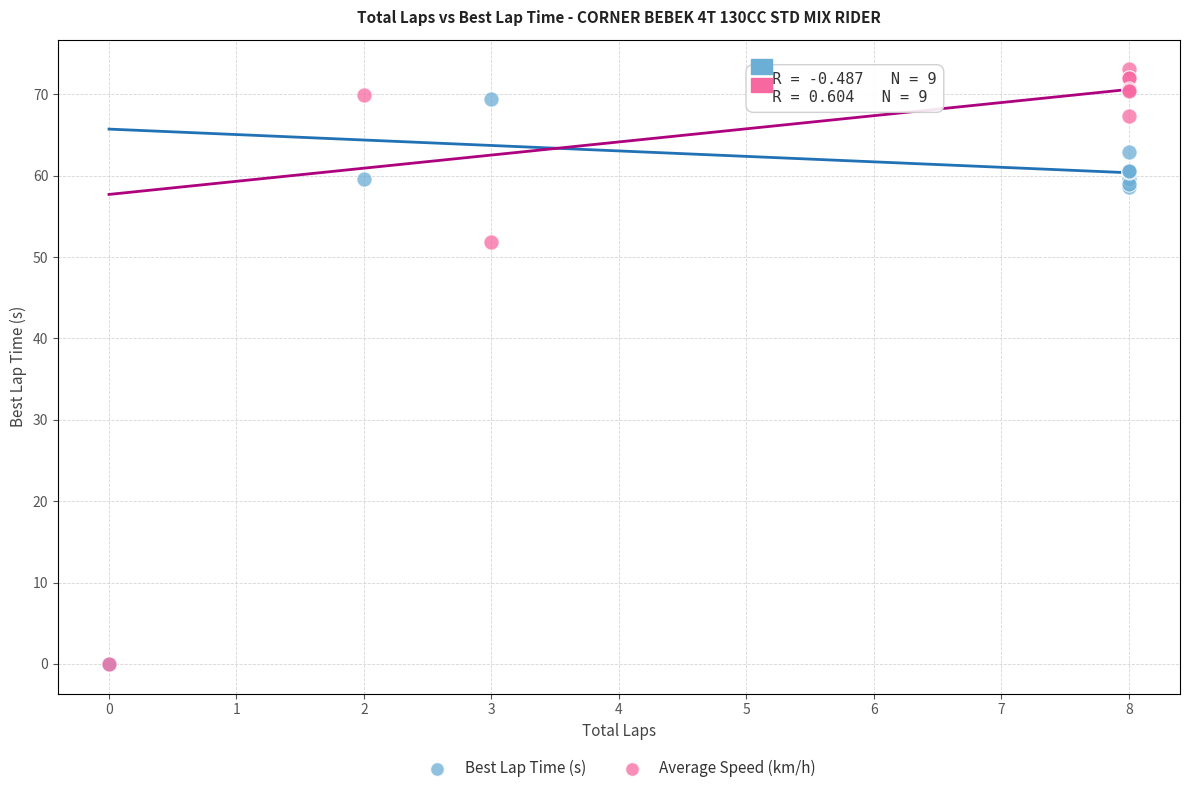

What are all the series names shown in the legend?

Best Lap Time (s), Average Speed (km/h)